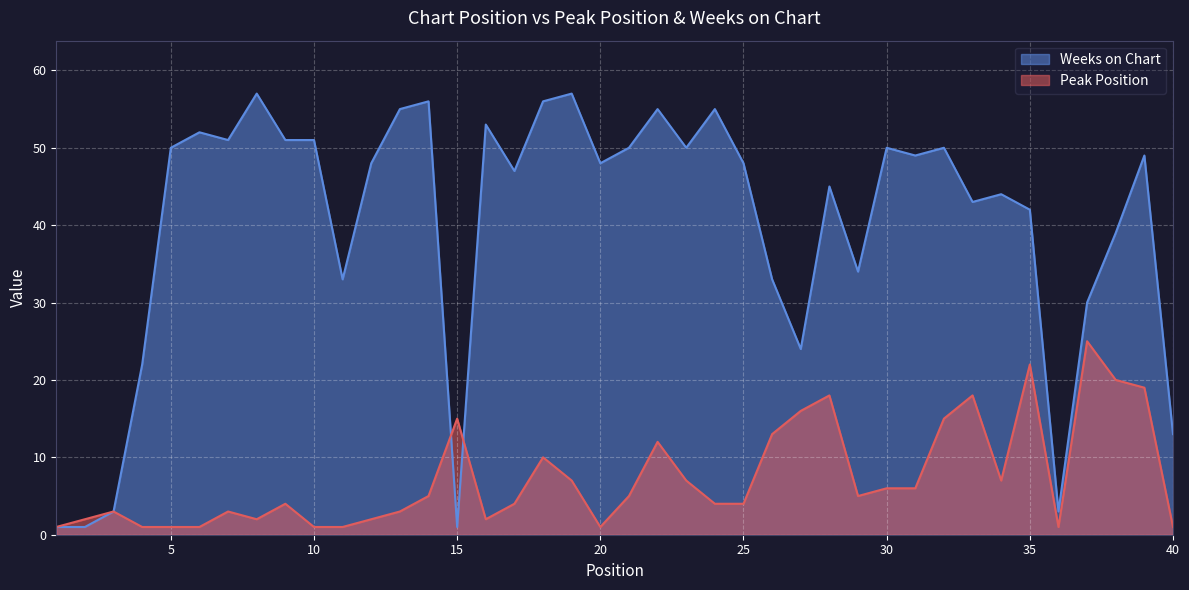

The Weeks on Chart series shows 50 at 23. True or false?

True